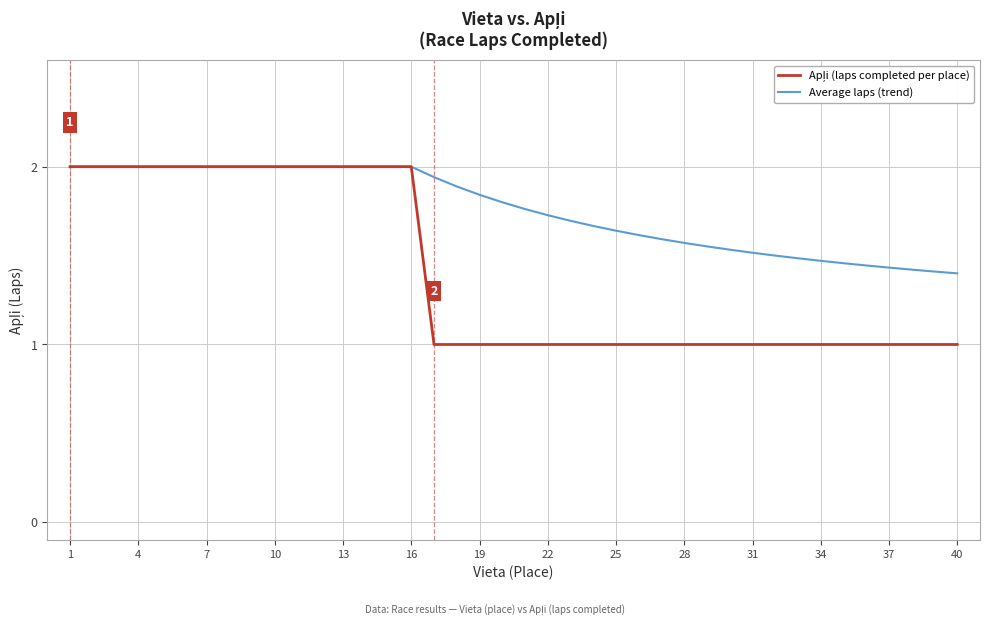

Which series has the largest total across all categories?

Average laps (trend)